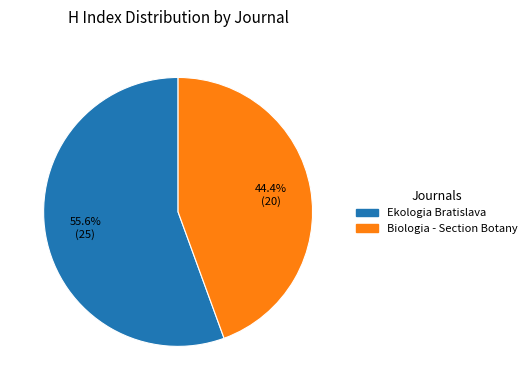

What is the ratio of the value at Biologia - Section Botany to the value at Ekologia Bratislava?

0.8